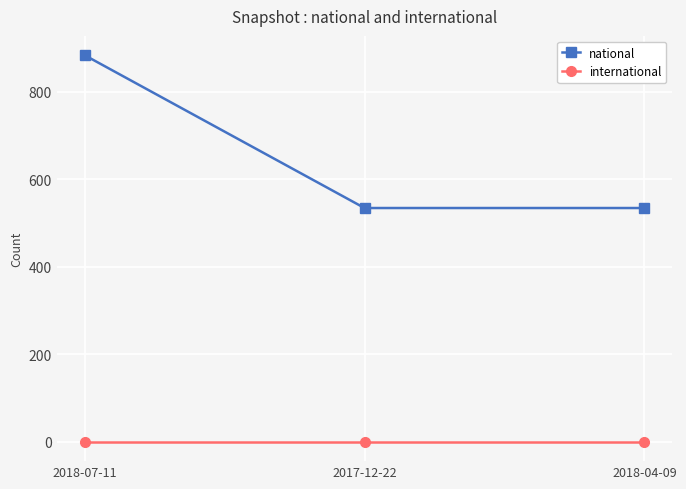

Count the number of data series in this chart.

2